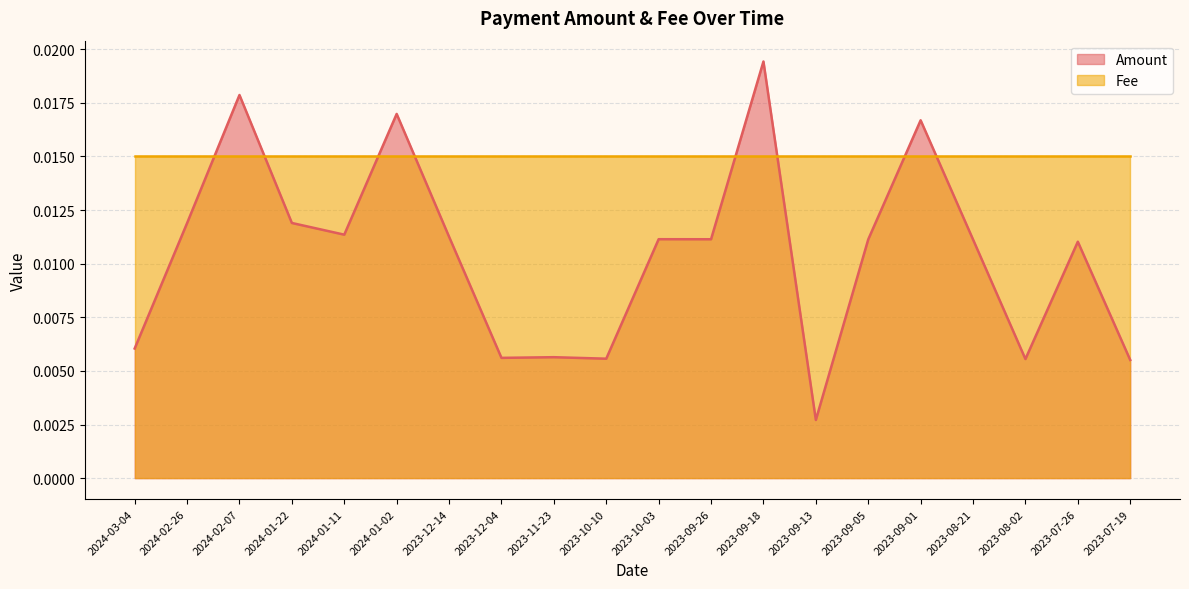

At which category is the sum across all series the highest?

2023-09-18